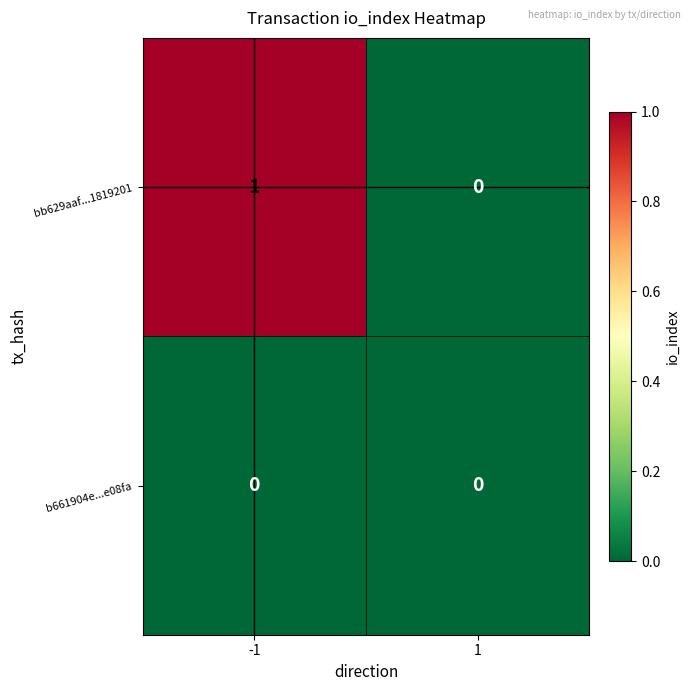

Is it true that b661904e...e08fa equals 0 at 1?

True